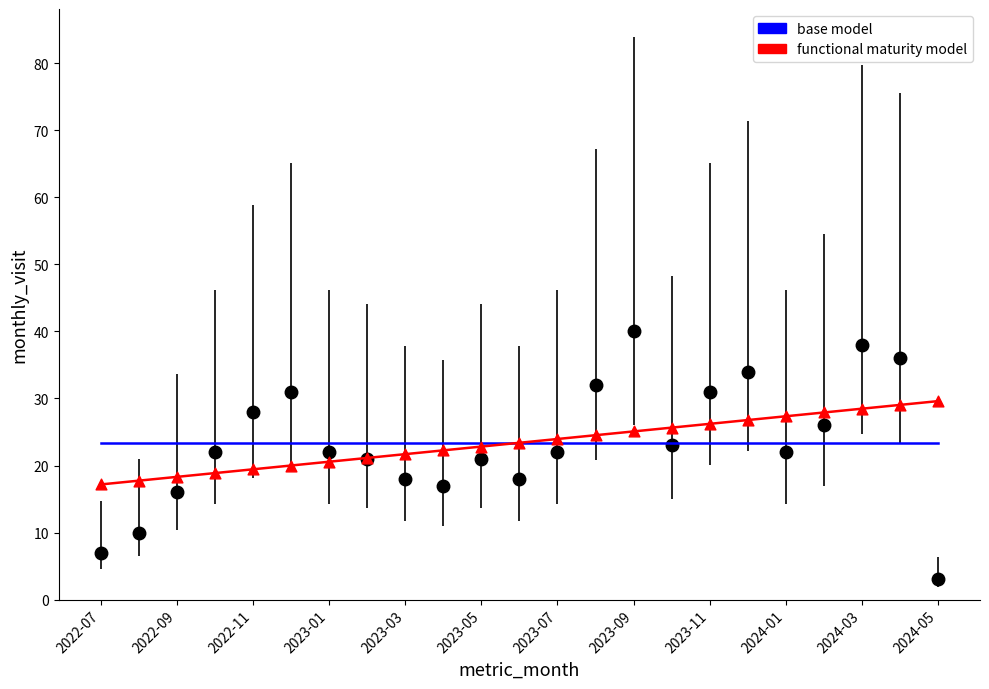

What is the maximum value shown in the chart?

40.0